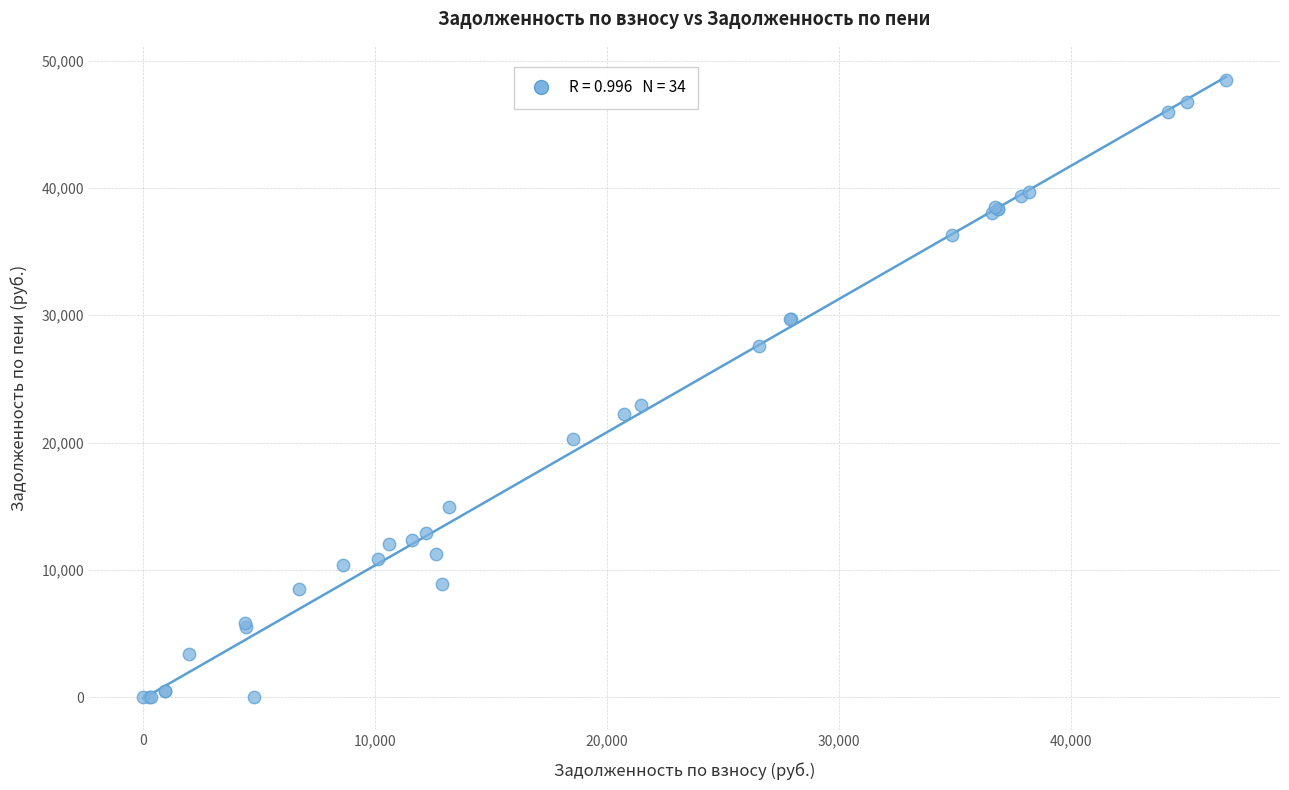

What Y value in the scatter plot is closest to 24247?

22945.7